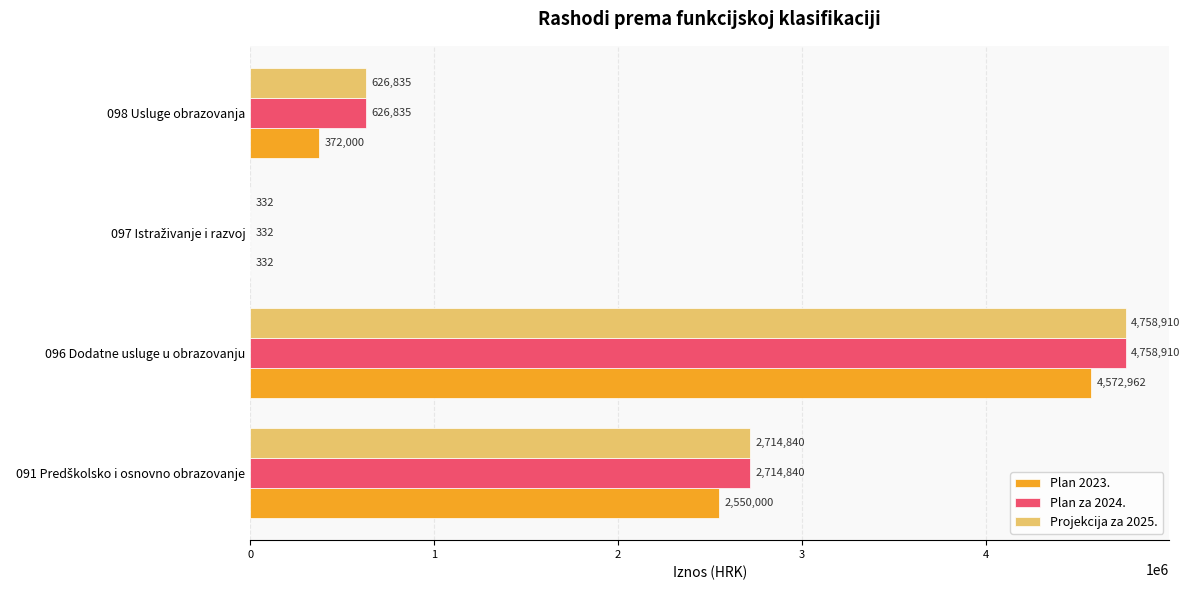

Count the Projekcija za 2025. values in the range 626835 to 4758910.

3